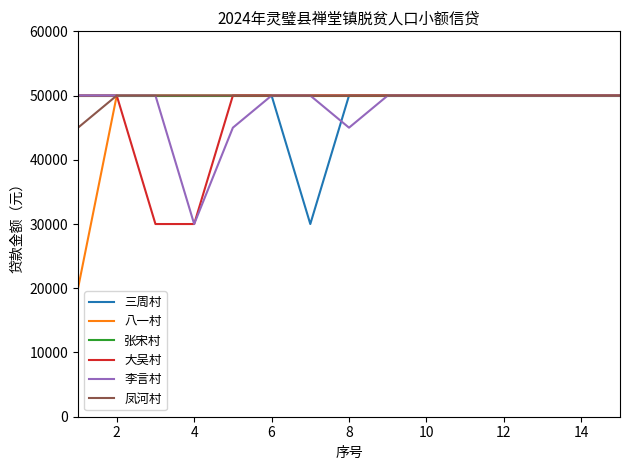

Which series has the largest range (max minus min)?

八一村